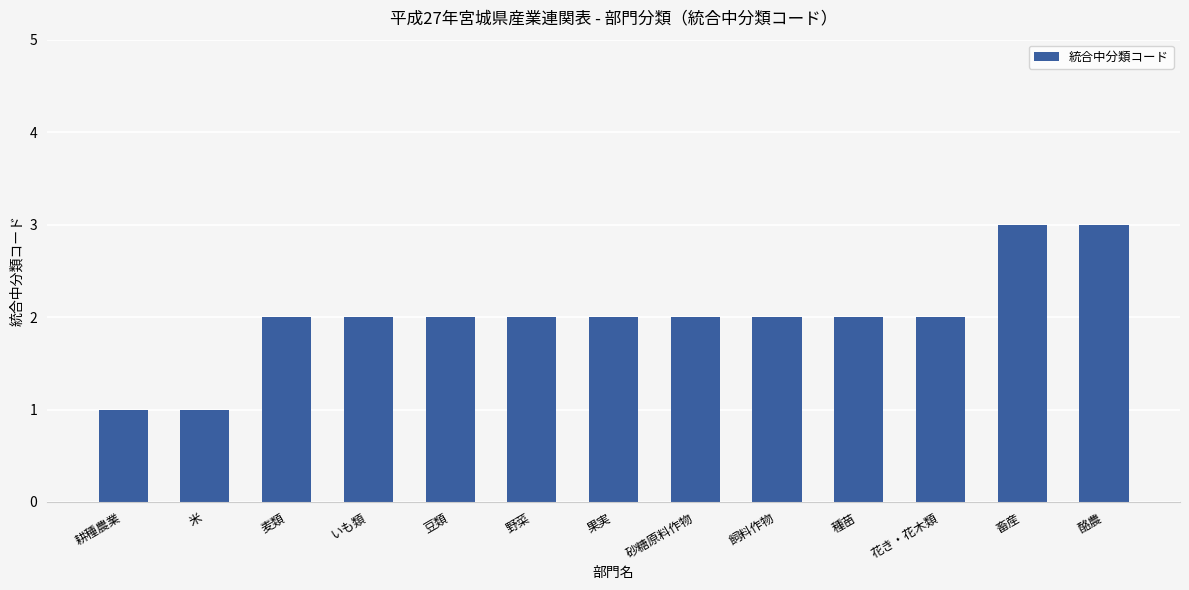

What is the approximate value at 酪農?

3